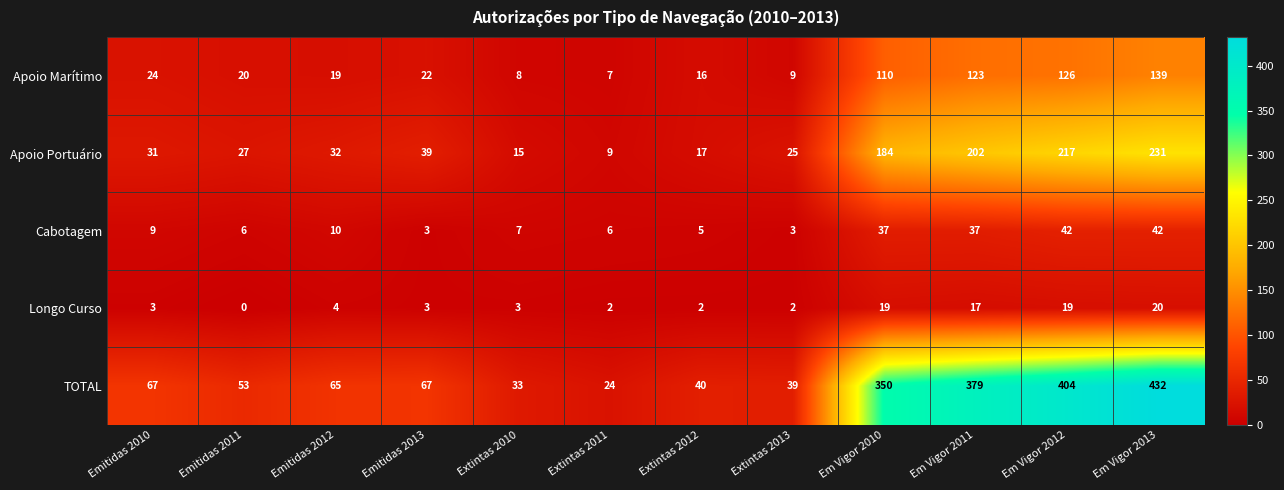

True or false: Apoio Marítimo has a value of 110 at Em Vigor 2010.

True